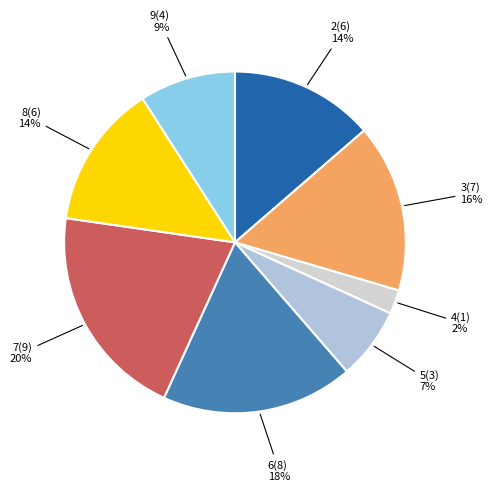

Does 5 account for over 50% of the chart?

No